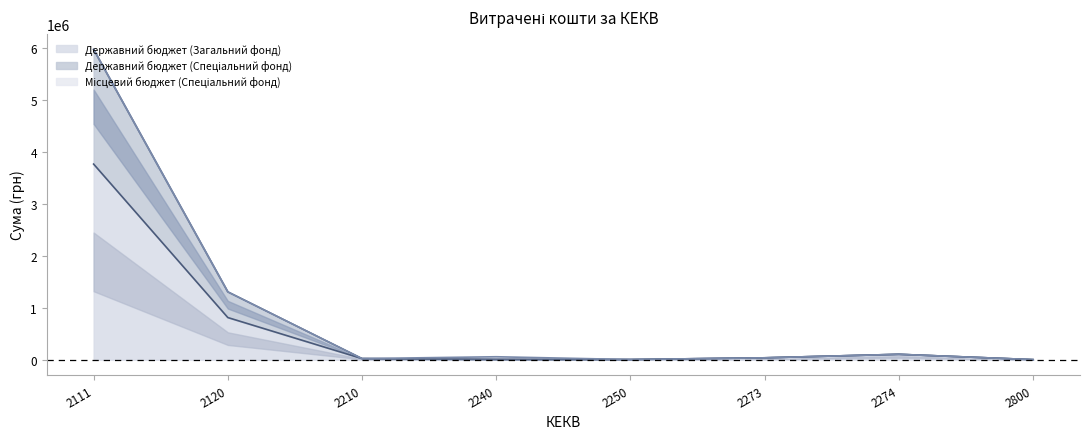

What is the sum of the Державний бюджет (Загальний фонд) values at 2250 and 2274?

106923.4